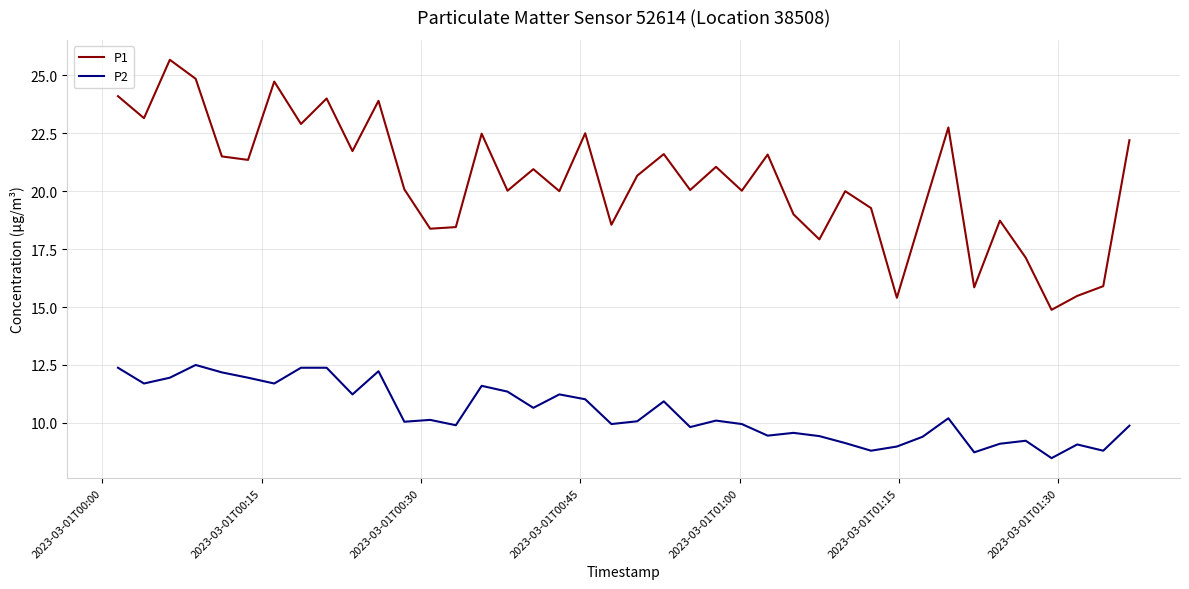

Is this an area chart (filled region under the line)?

No